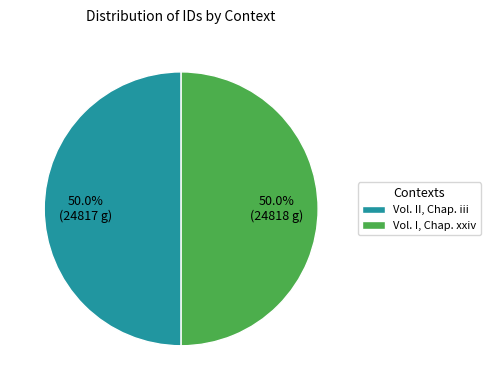

Approximately how many times larger is the value at Vol. II, Chap. iii compared to Vol. I, Chap. xxiv?

1.0